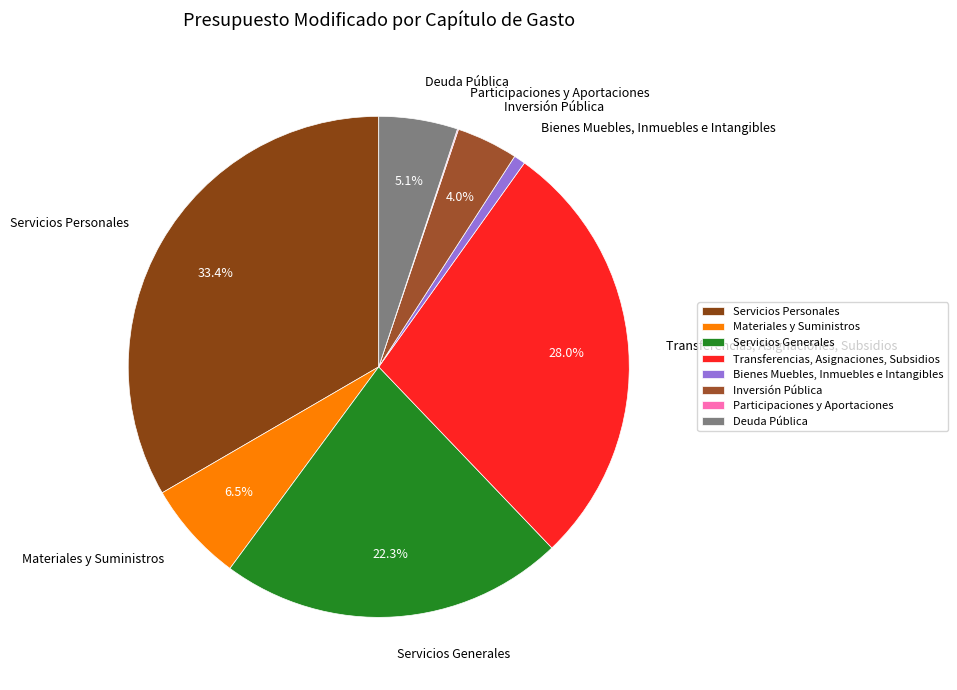

Is the sum of Materiales y Suministros and Servicios Generales greater than half?

No